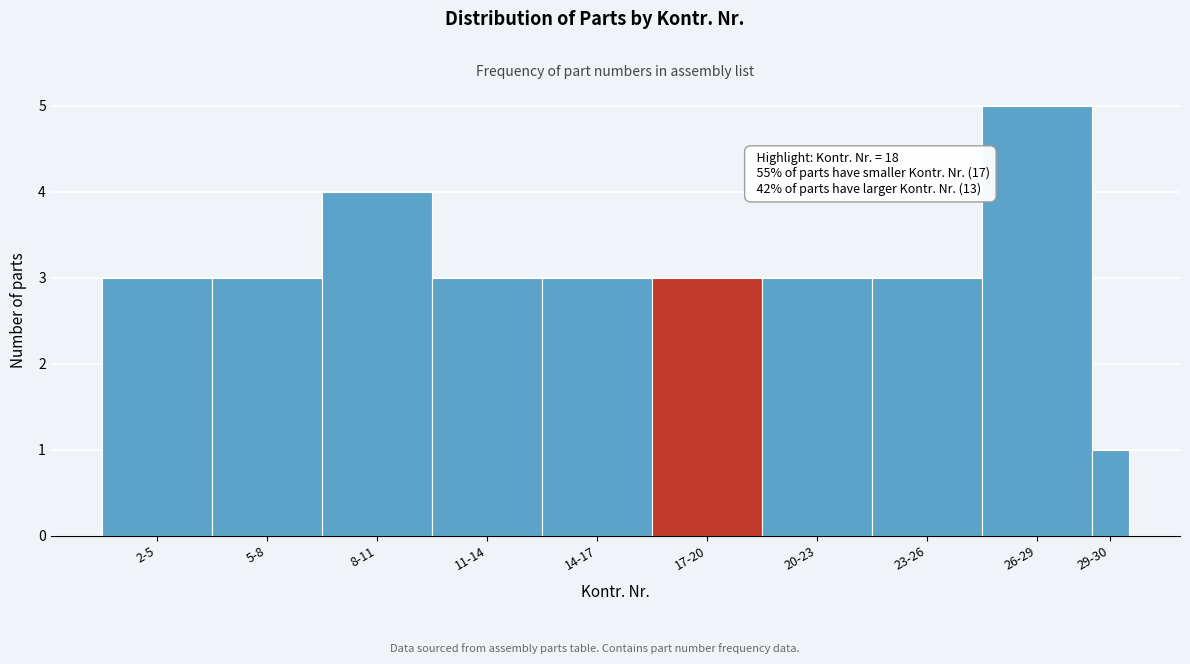

Reading left to right, what are all the values shown in this chart?

3	3	4	3	3	3	3	3	5	1